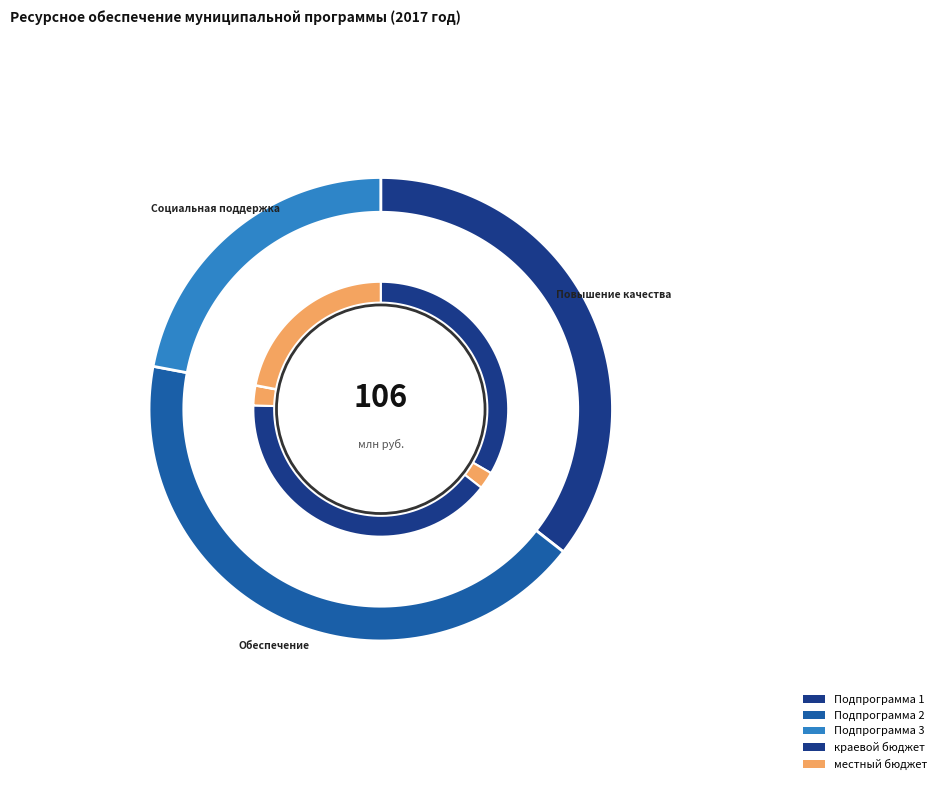

What percentage is the Подпрограмма 1 slice, to the nearest percent?

36%